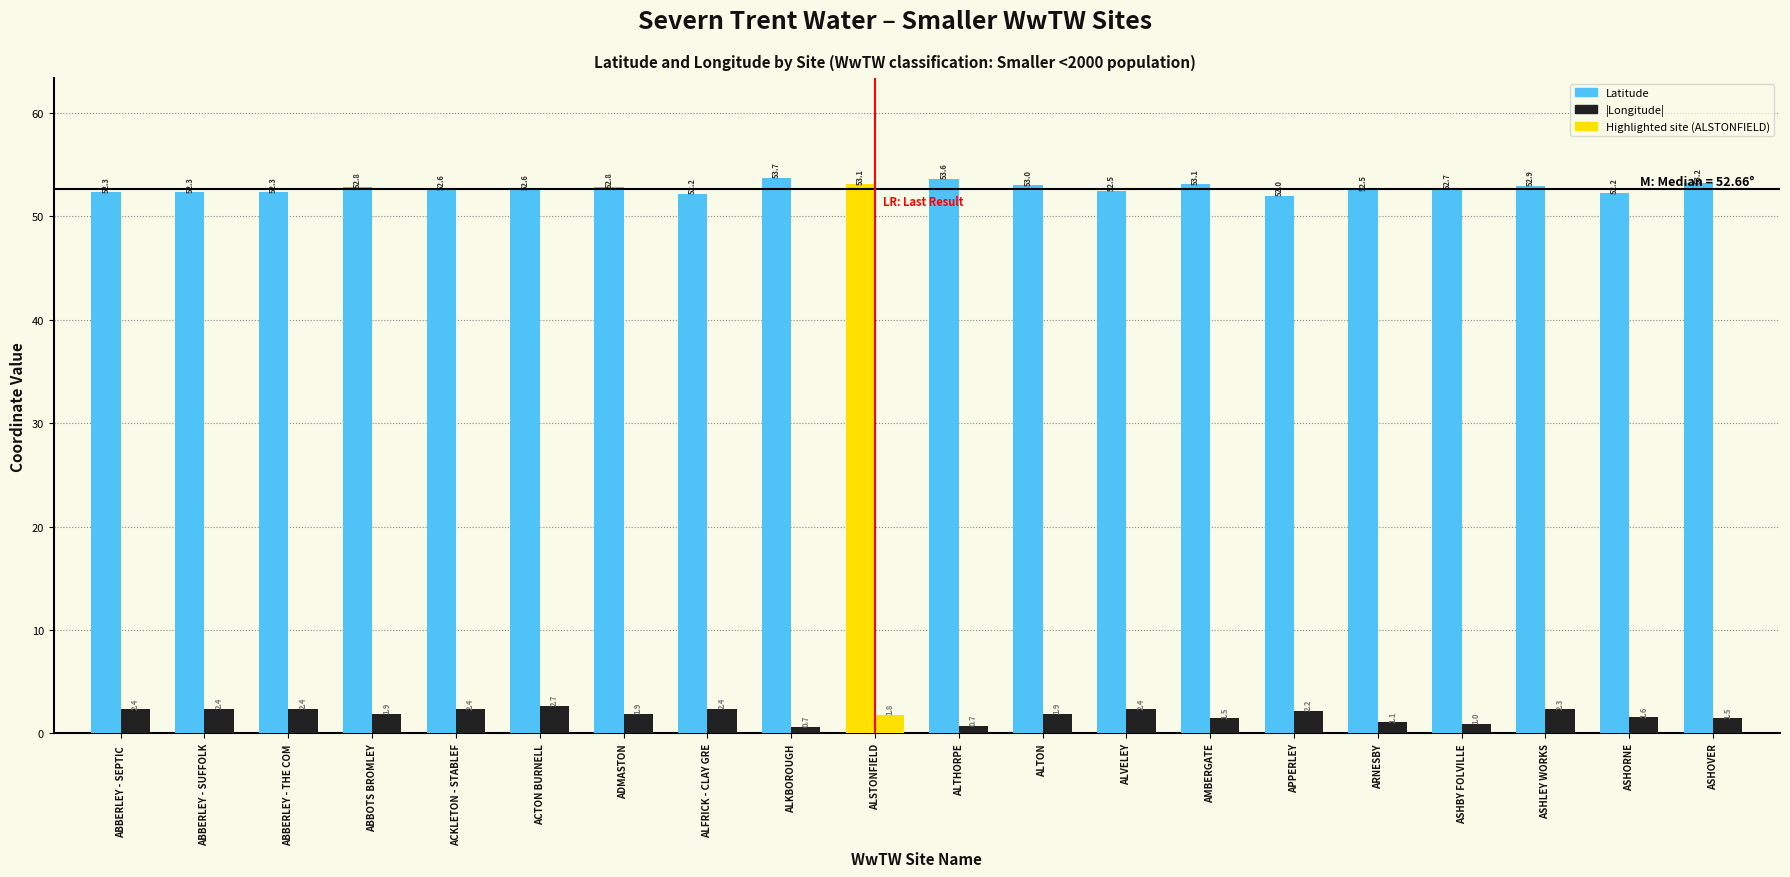

Are the bars grouped side by side (vs. stacked)?

Yes